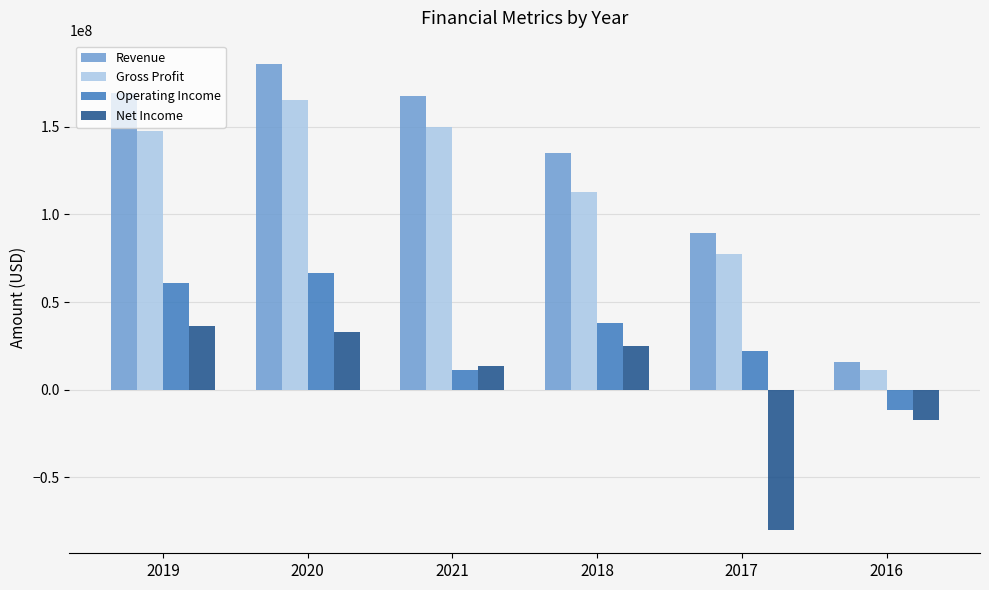

What is the difference between the Net Income values at 2017 and 2018?

104950000